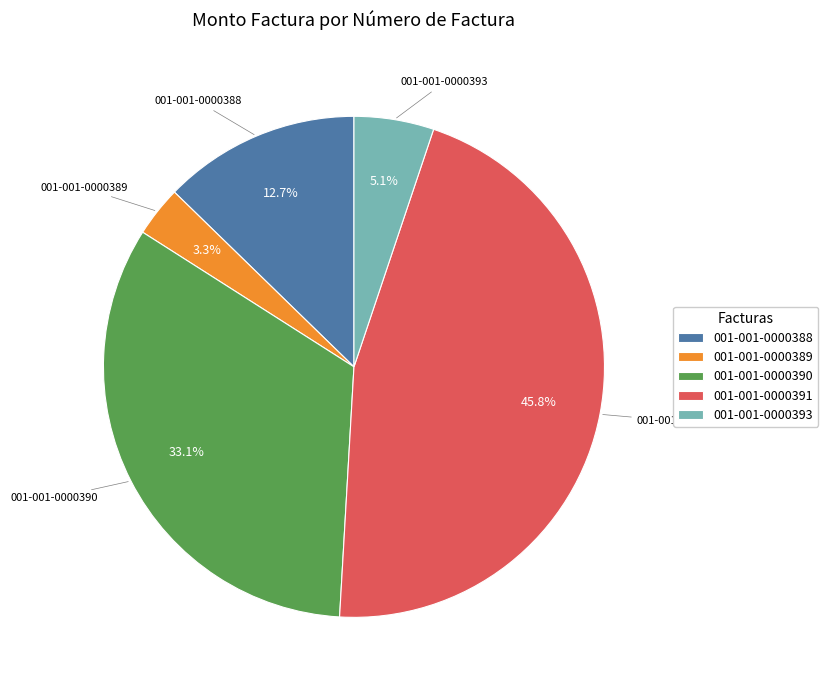

What percentage is the 001-001-0000390 slice, to the nearest percent?

33%